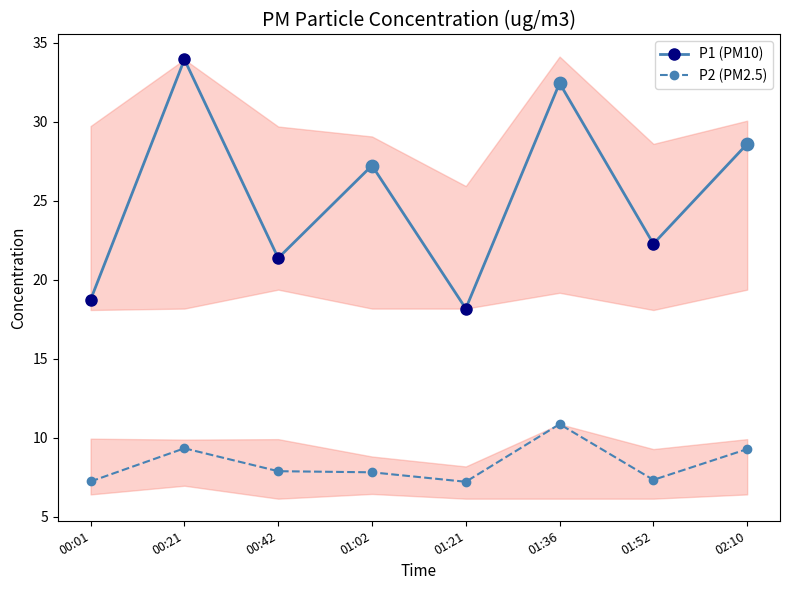

What are all the series names shown in the legend?

P1 (PM10), P2 (PM2.5)